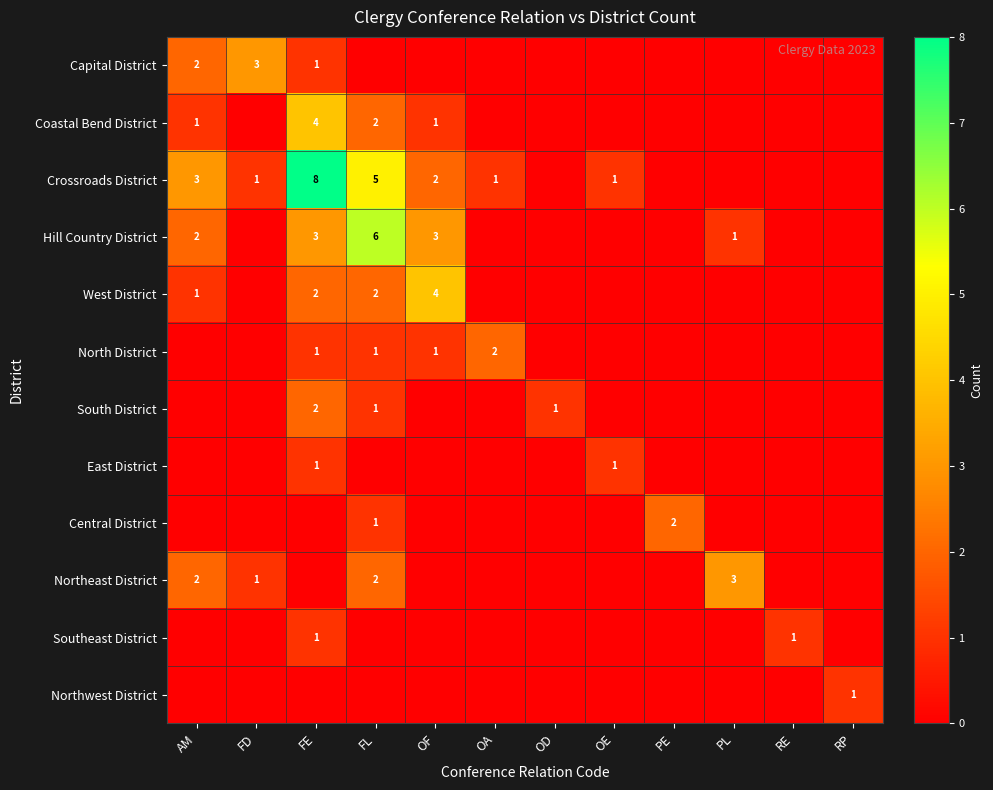

The Crossroads District series shows 3 at AM. True or false?

True